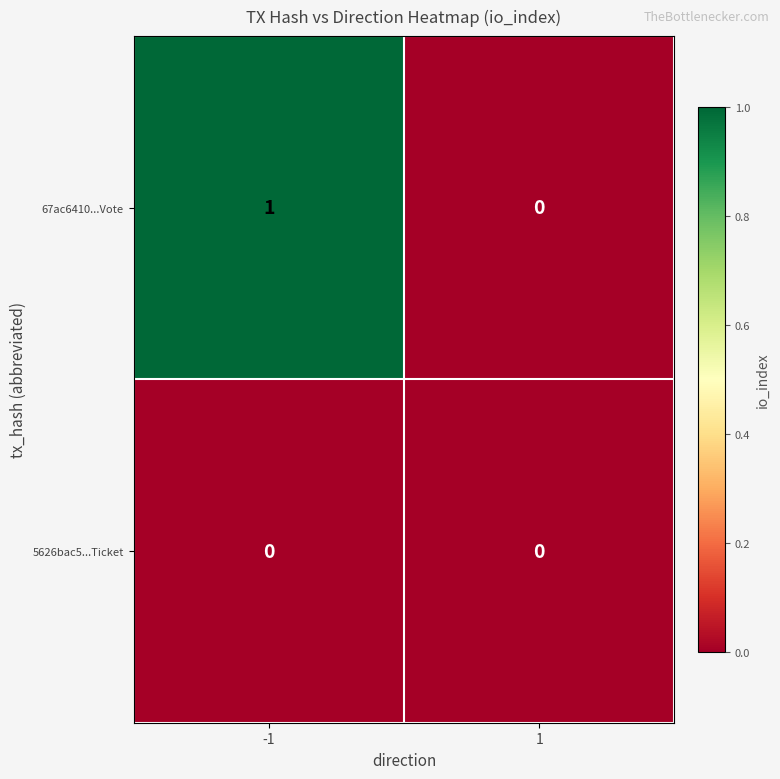

Rank the series by their average value, from lowest to highest.

5626bac5...Ticket, 67ac6410...Vote